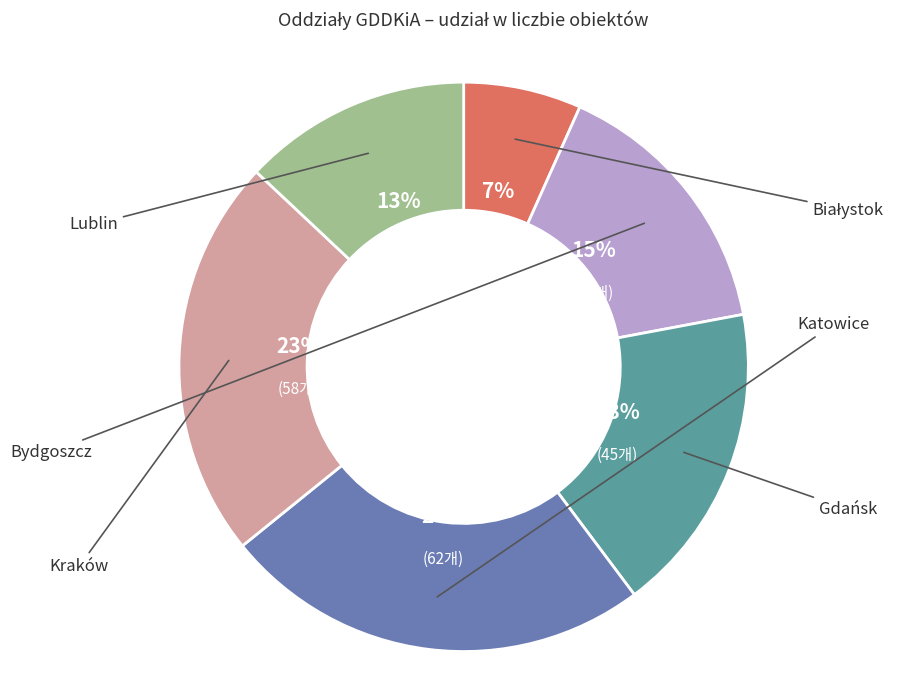

Between Bydgoszcz and Gdańsk, which is larger?

Gdańsk